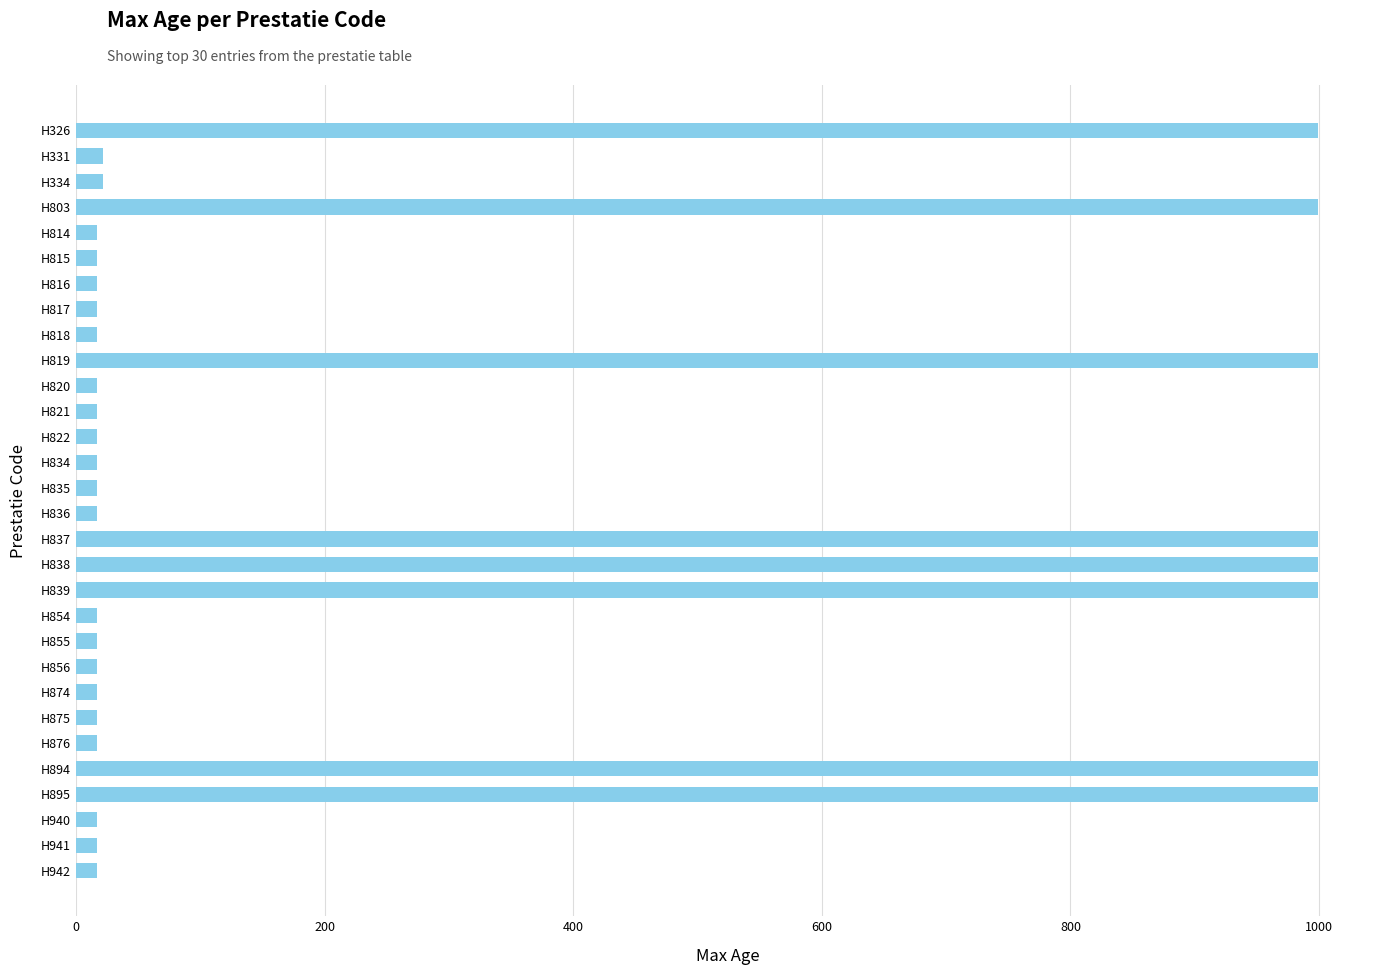

True or false: the data shows 308 at H895.

False